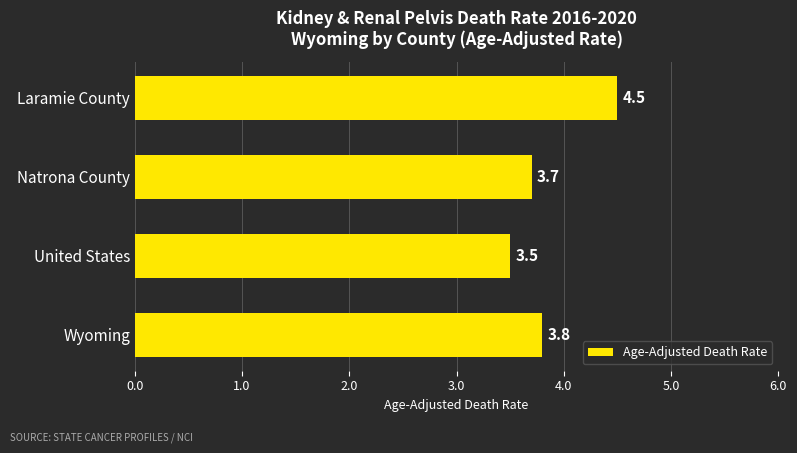

Which has a higher value, Laramie County or Wyoming?

Laramie County